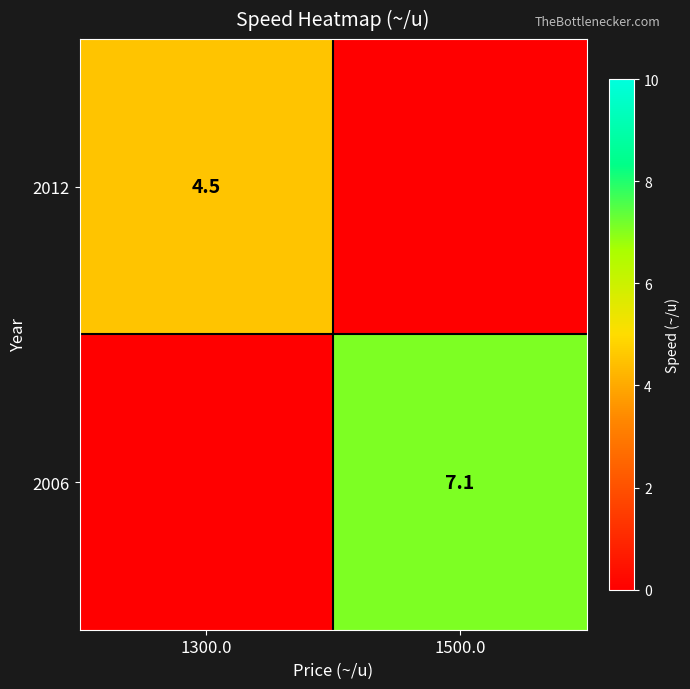

Is the value of 2012 at 1300.0 greater than the value of 2006 at 1500.0?

No